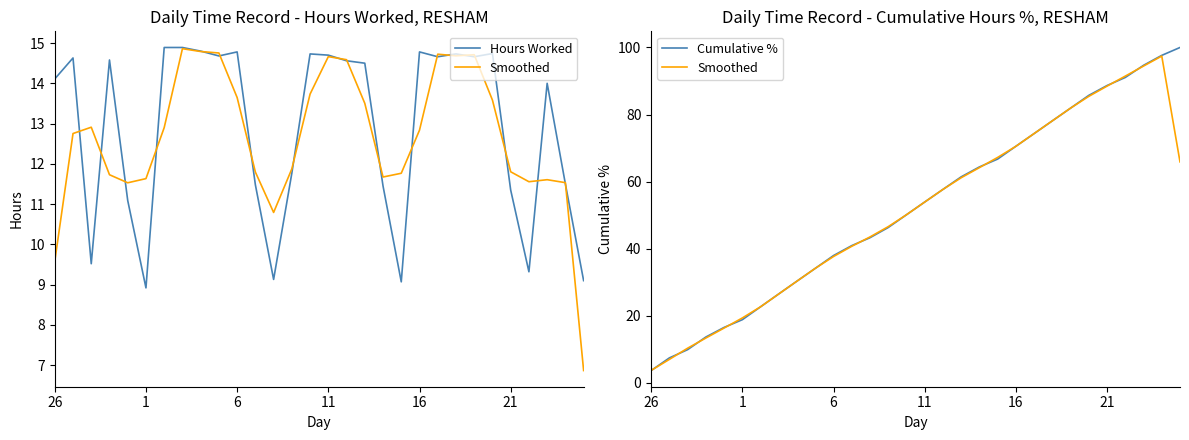

What is the value of the Smoothed point at the 20th from the left?

67.2